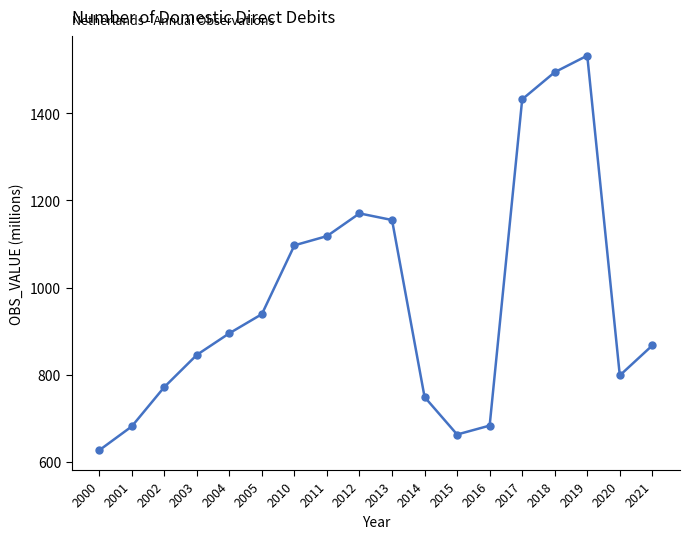

At which category does the data reach its first local valley?

2015